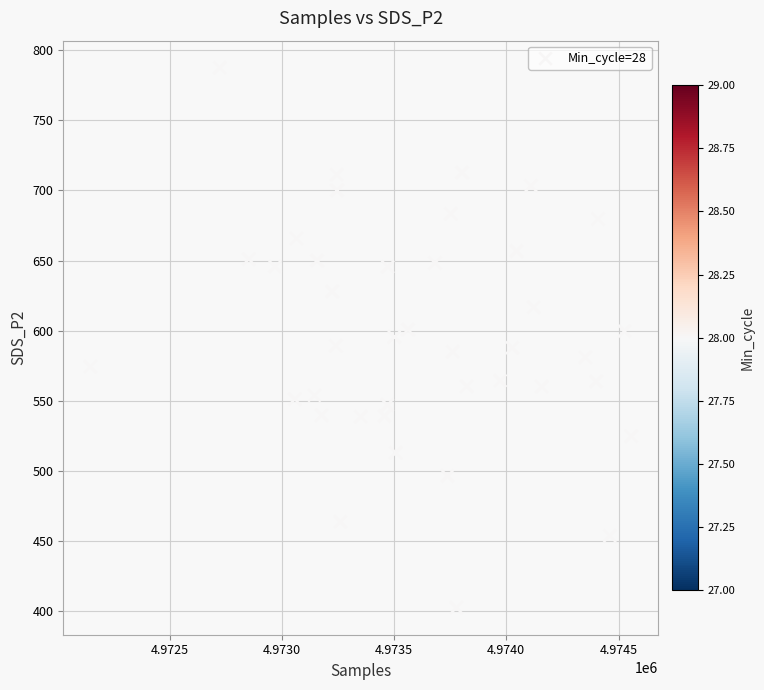

What is the range of Y values (max minus min)?

385.0